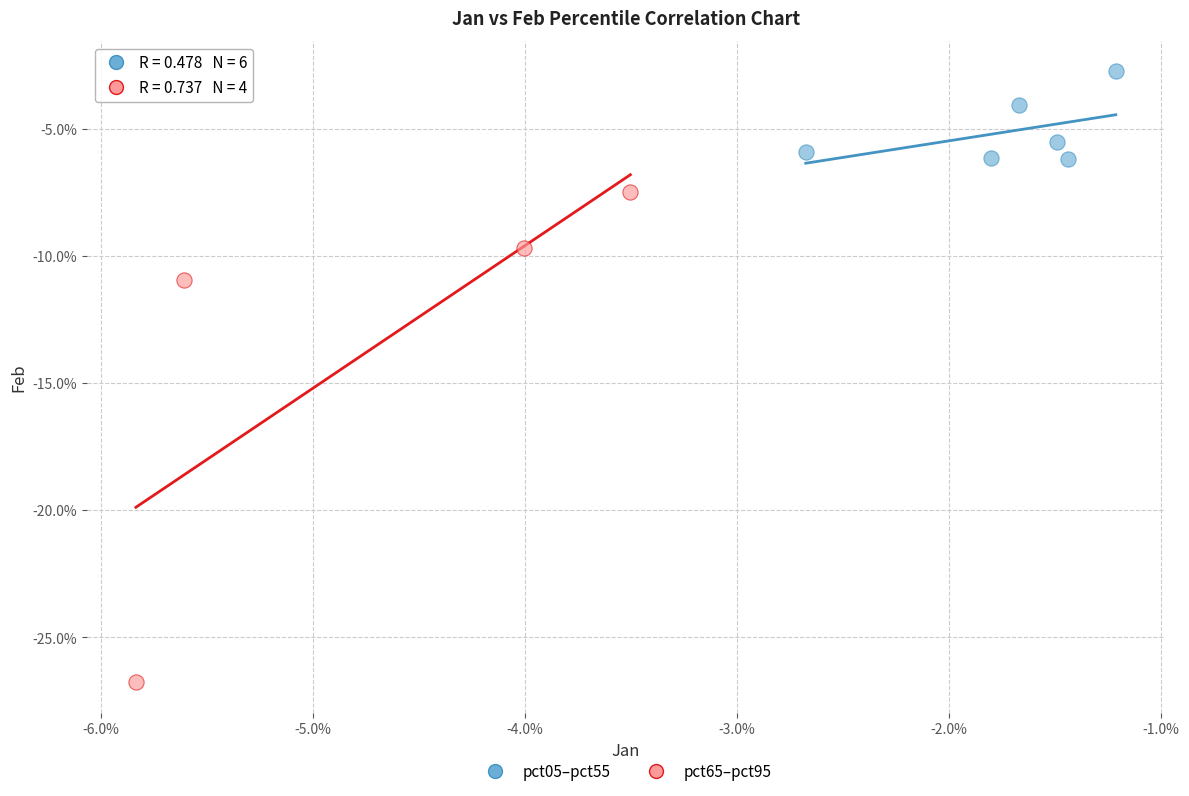

Which series reaches the minimum Y coordinate?

pct65–pct95